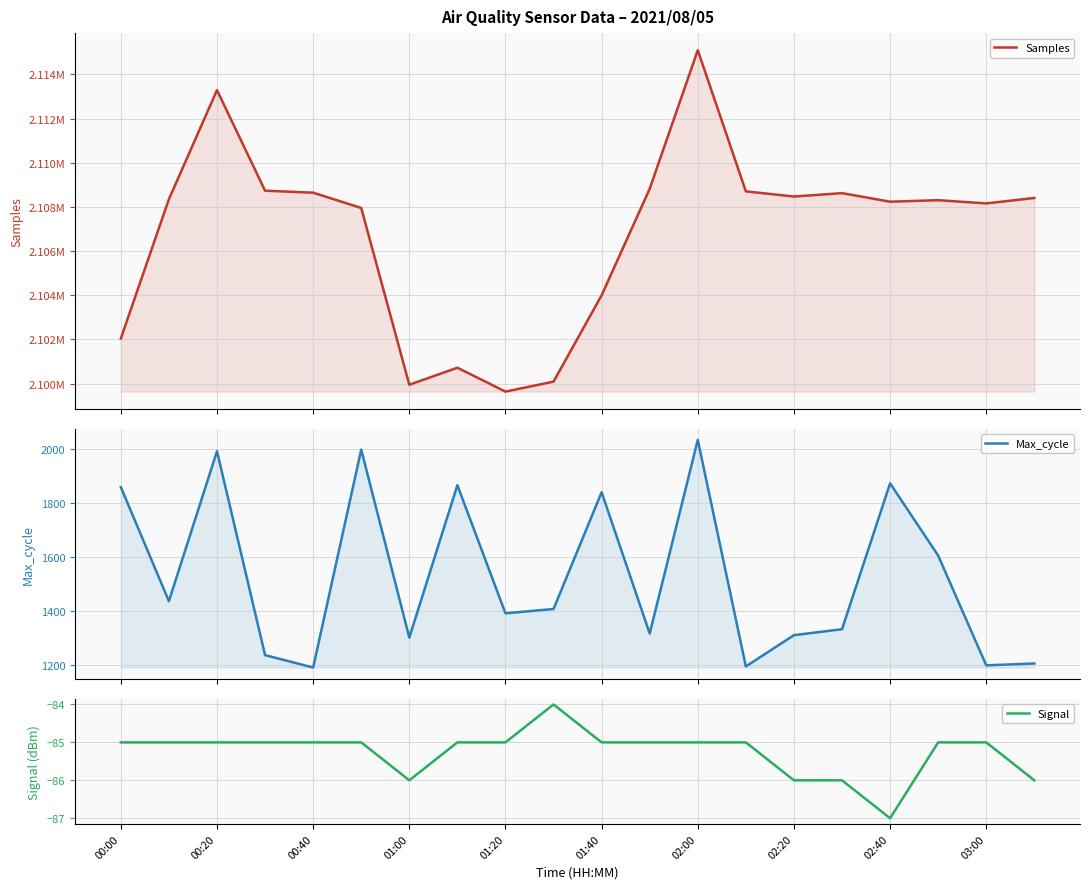

What is the lowest value of the Max_cycle series?

1190